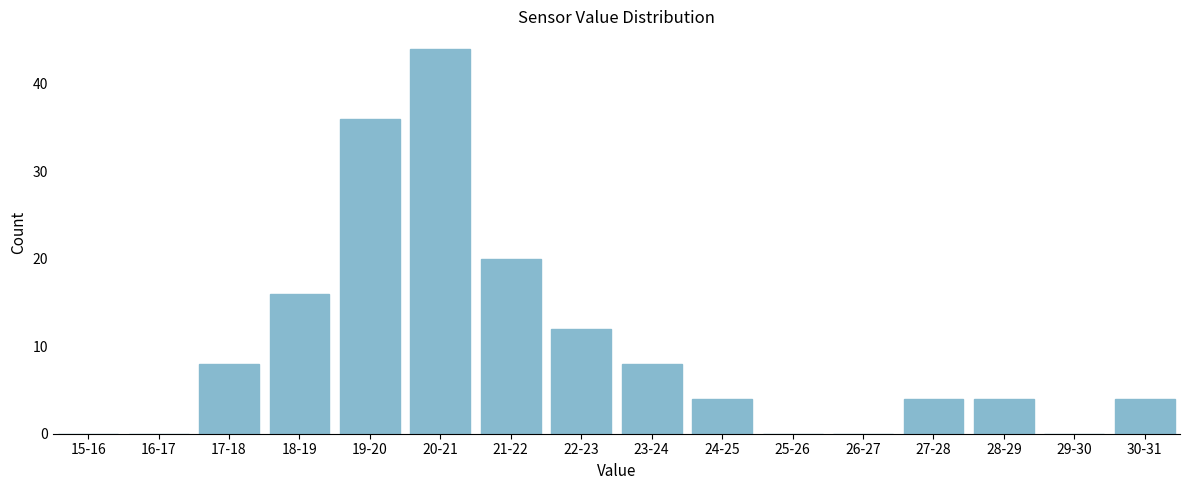

Reading left to right, extract all data points from this chart.

15-16=0	16-17=0	17-18=8	18-19=16	19-20=36	20-21=44	21-22=20	22-23=12	23-24=8	24-25=4	25-26=0	26-27=0	27-28=4	28-29=4	29-30=0	30-31=4